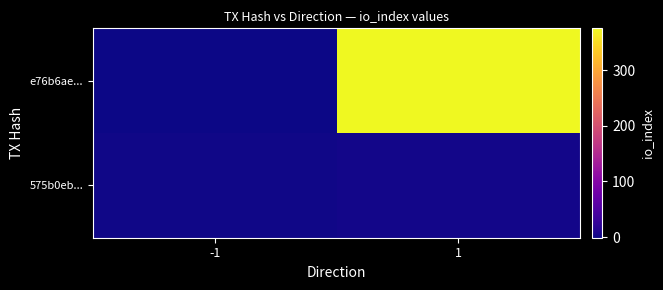

Which category has the lowest value across all series?

-1